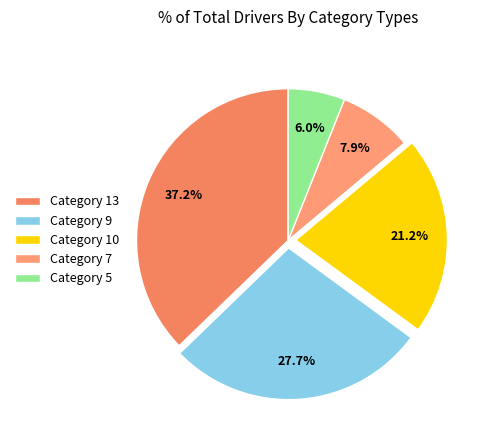

Which slice is the smallest?

Category 5